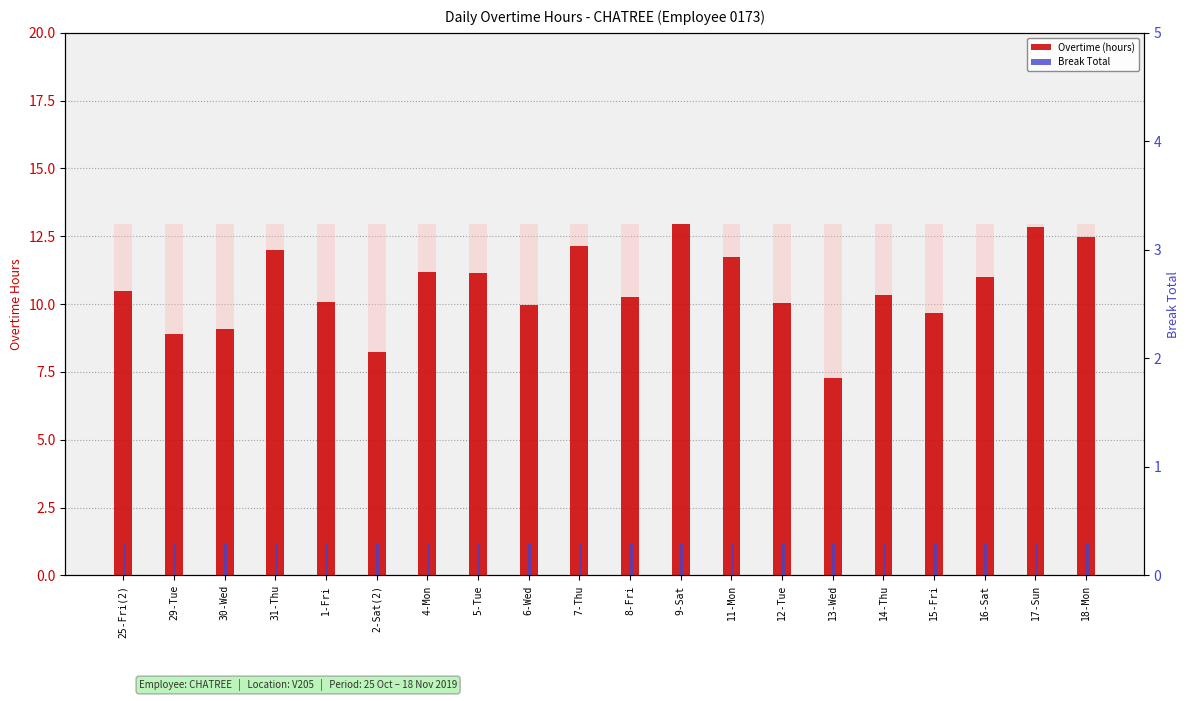

True or false: Break Total has a value of 0.3 at 11-Mon.

True